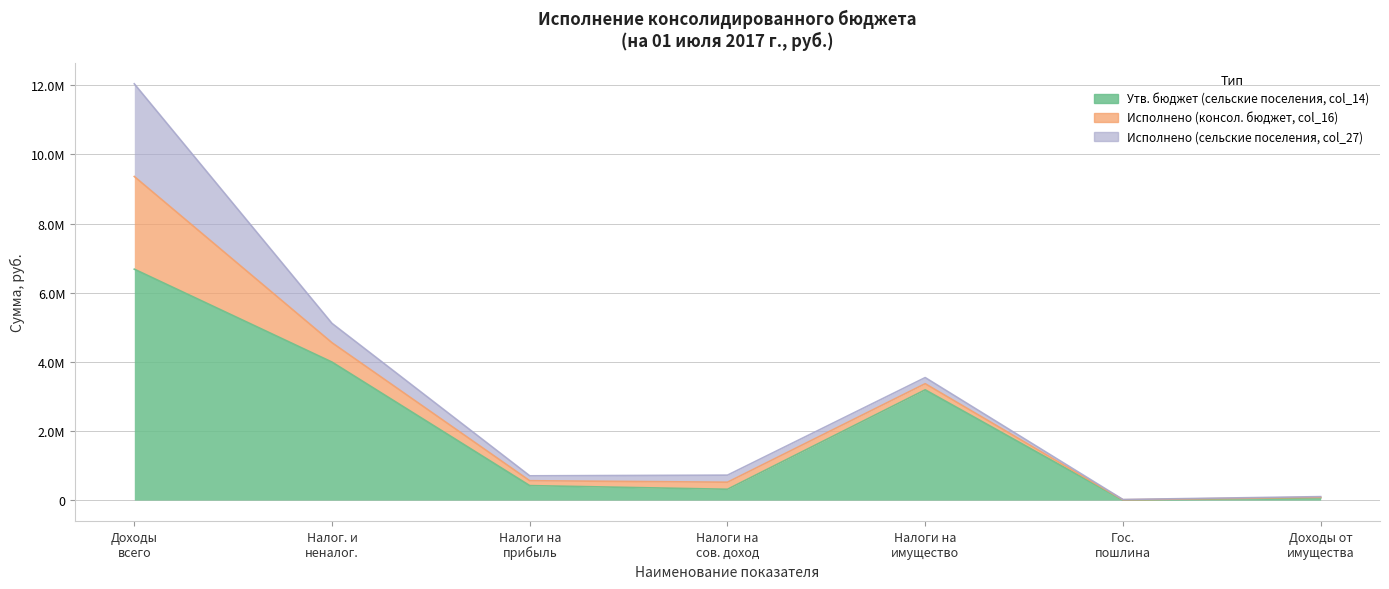

At how many categories does at least one series exceed 4728318?

1